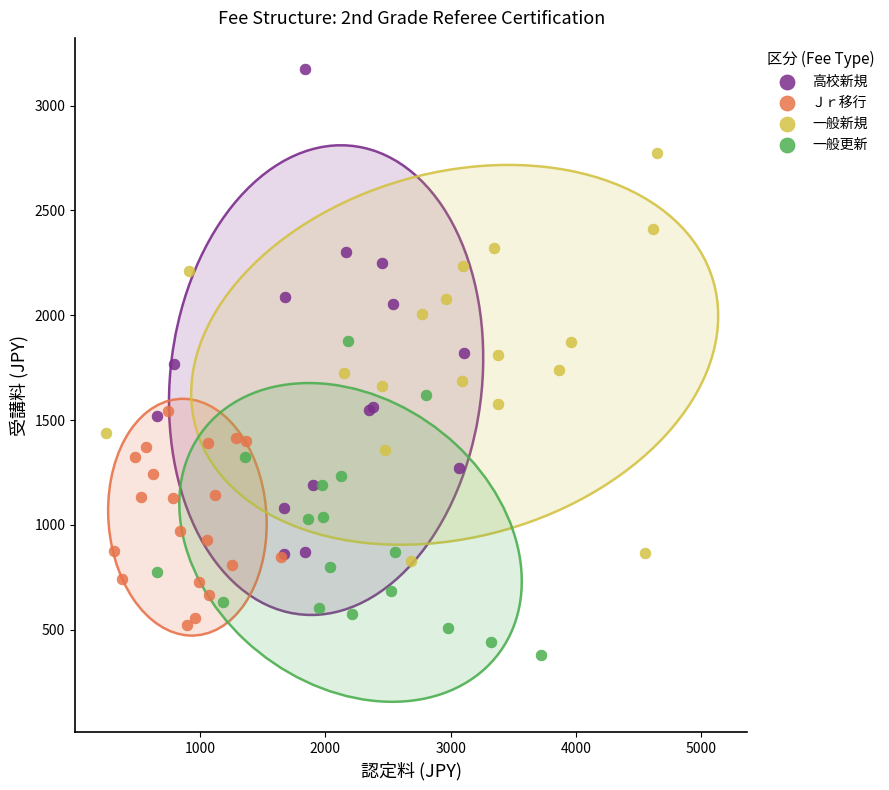

Which series has the widest spread of Y values?

高校新規